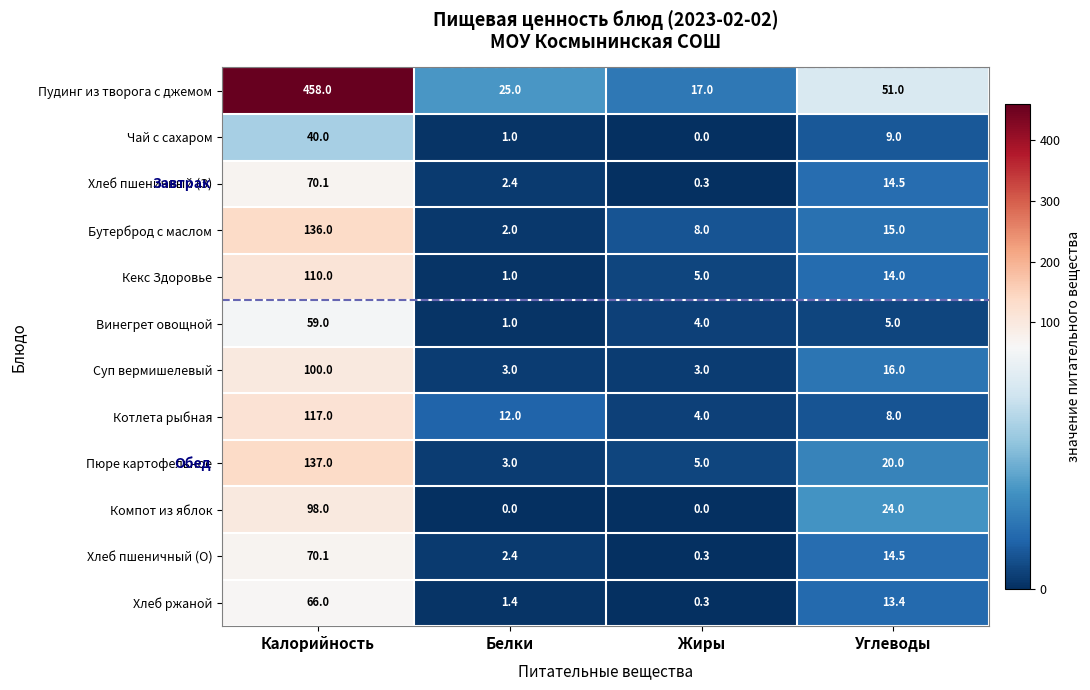

The Бутерброд с маслом series shows 8.0 at Жиры. True or false?

True